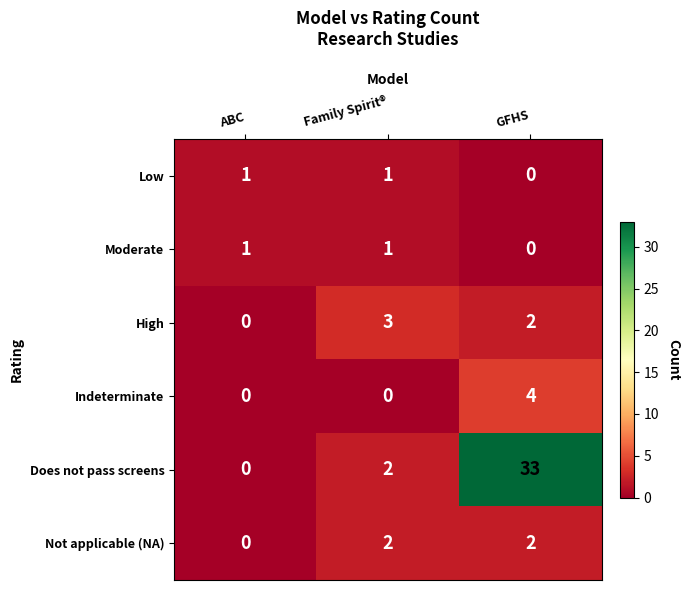

At how many categories does at least one series exceed 2?

2